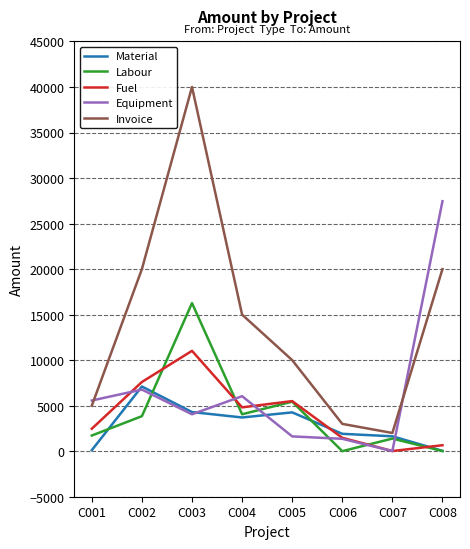

The value of Invoice at C004 is 15000.0. True or false?

True